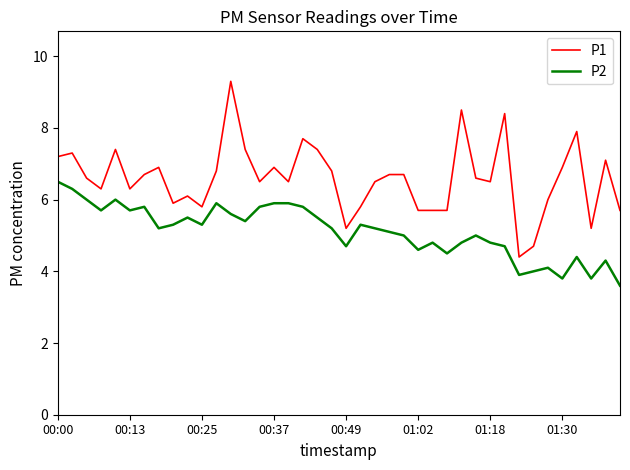

What is the difference between the maximum and minimum values in the P2 series?

2.9